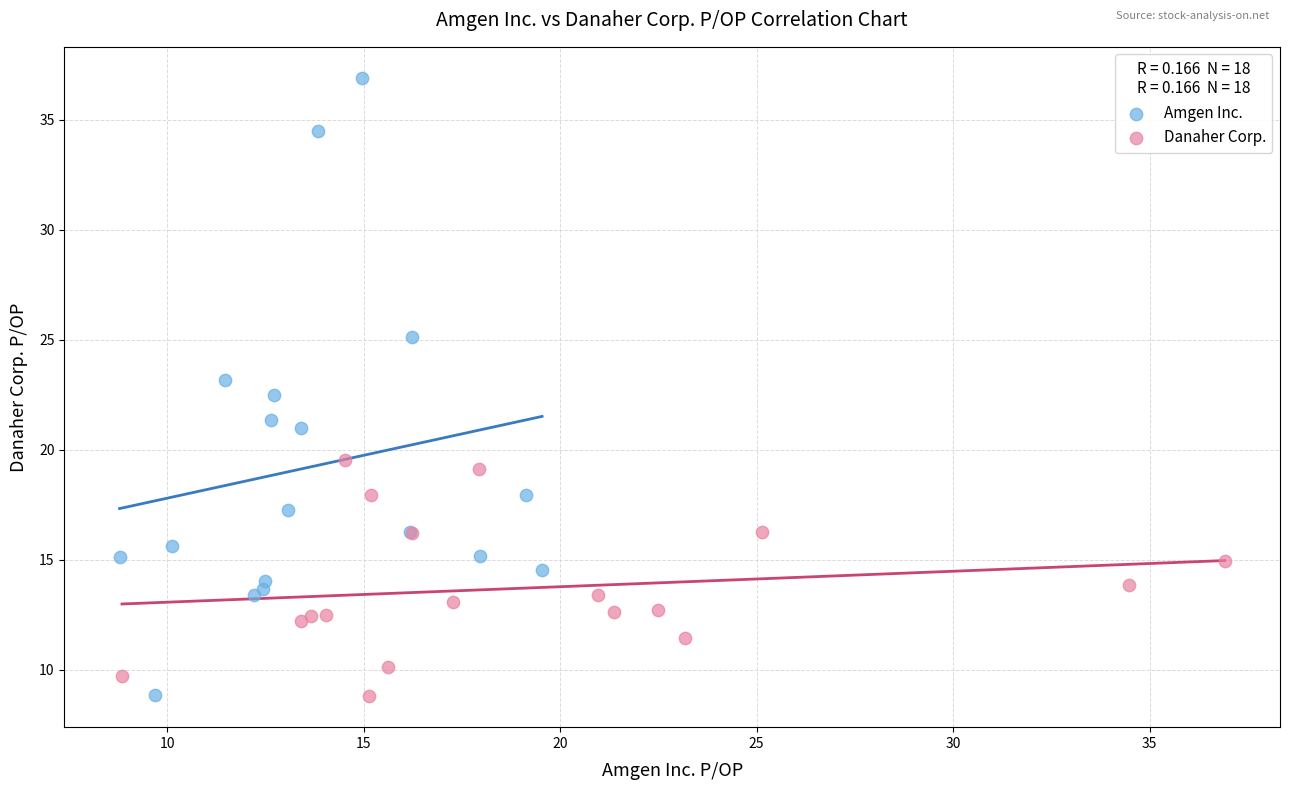

Which series has the widest spread of Y values?

Amgen Inc.